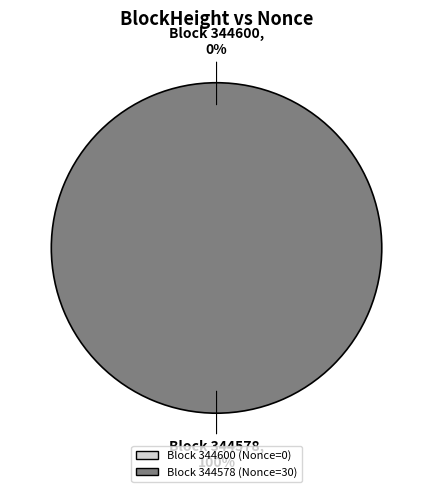

What percentage is the 344578 slice, to the nearest percent?

100%